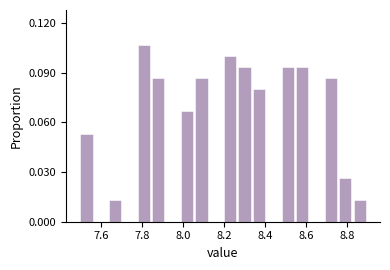

Around what value on the x-axis is the tallest bar? Give the approximate position of its centre, as read against the axis.

7.80